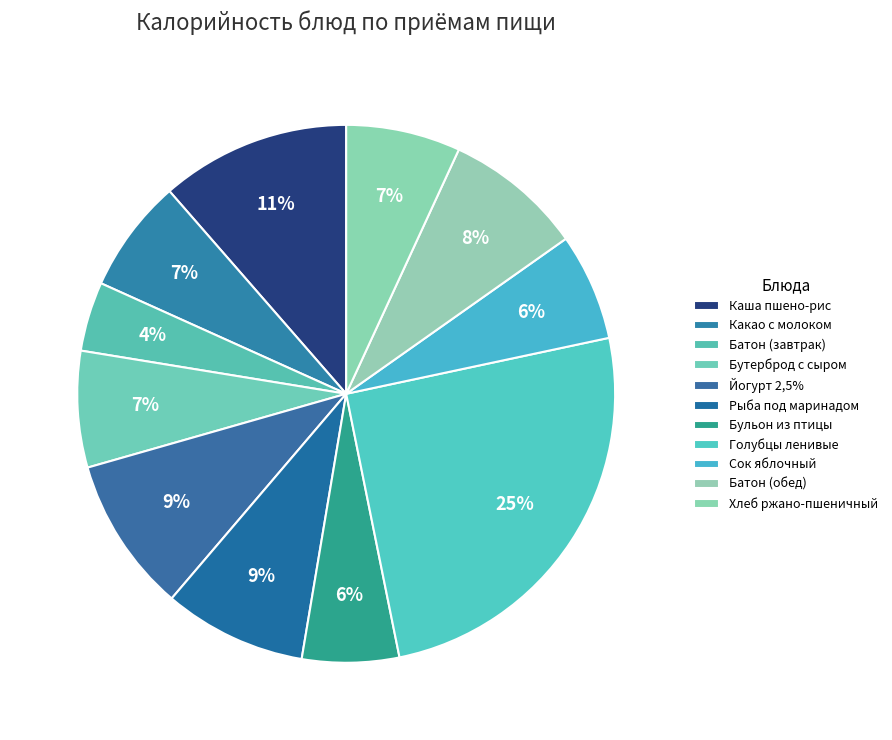

How many segments does this pie chart have?

11